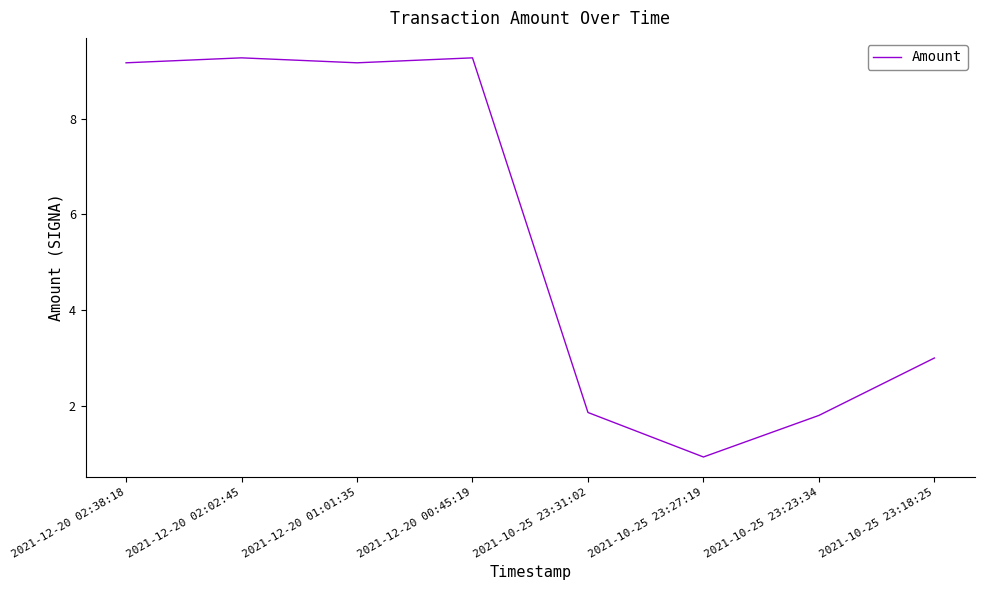

Between 2021-10-25 23:18:25 and 2021-10-25 23:23:34, which is larger?

2021-10-25 23:18:25